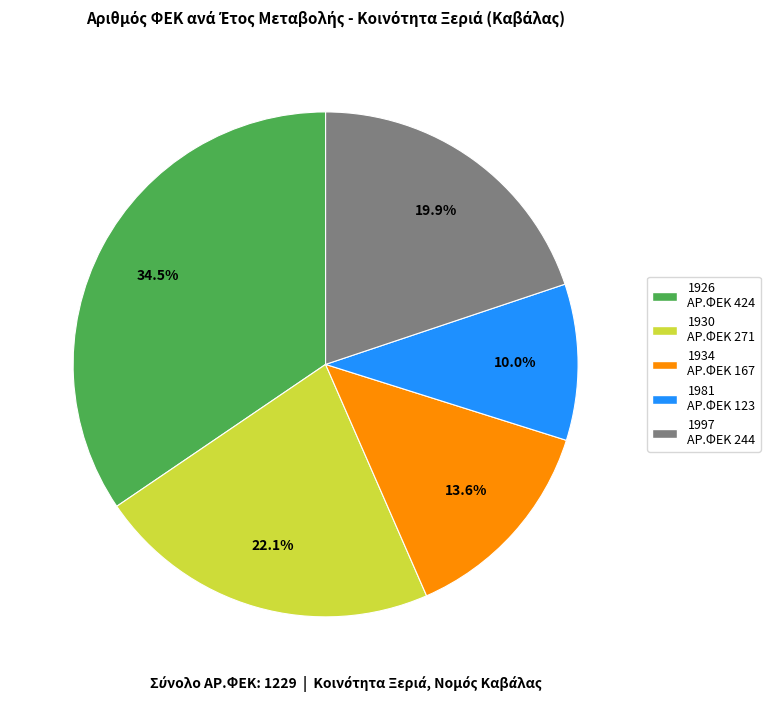

The 1997 slice represents 14% of the pie. True or false?

False